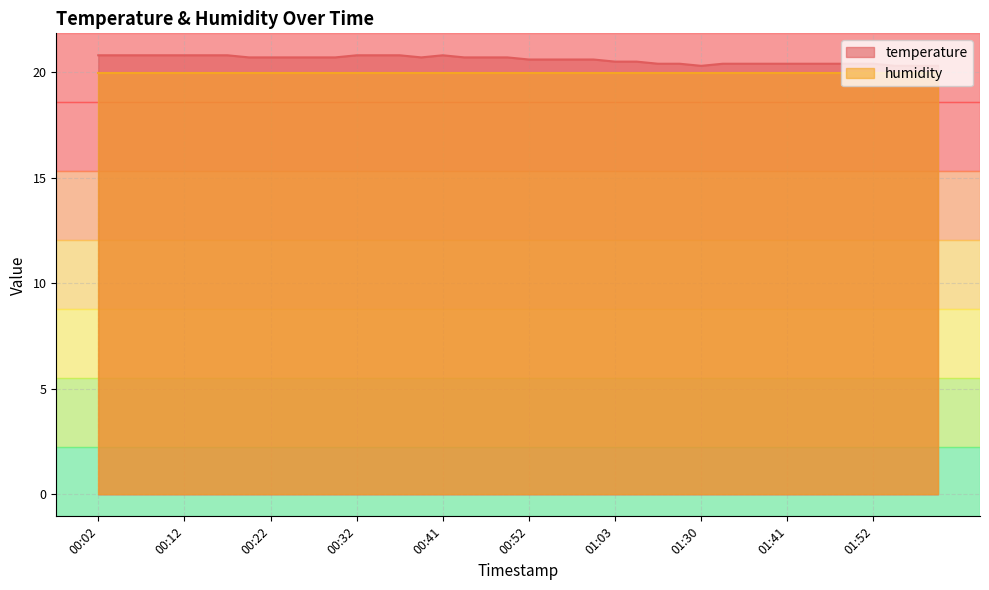

What is the label of the 16th point from the right?

01:03